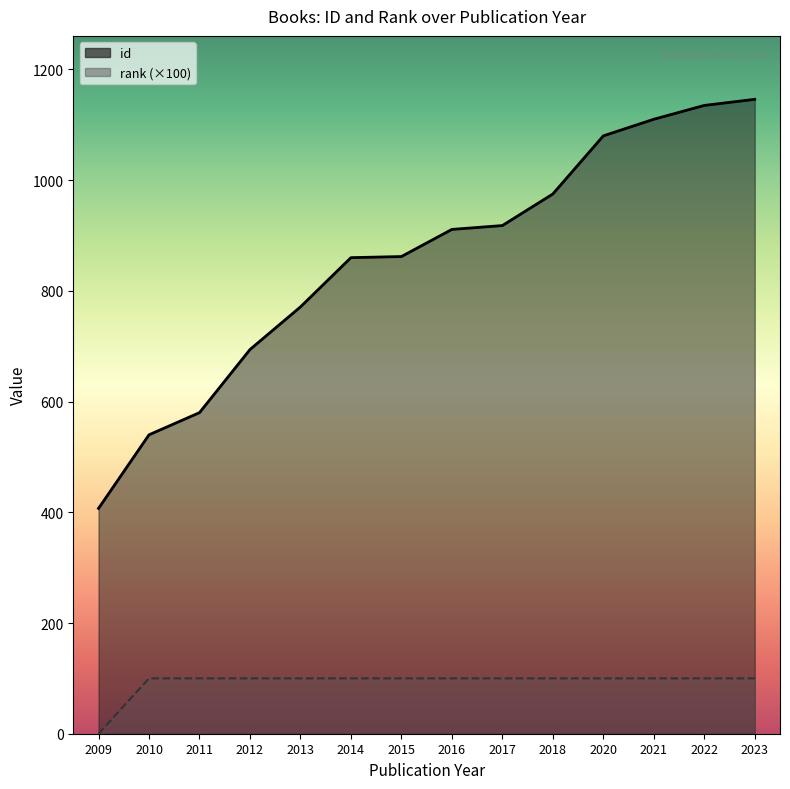

Which series changed the most between 2012 and 2014?

id